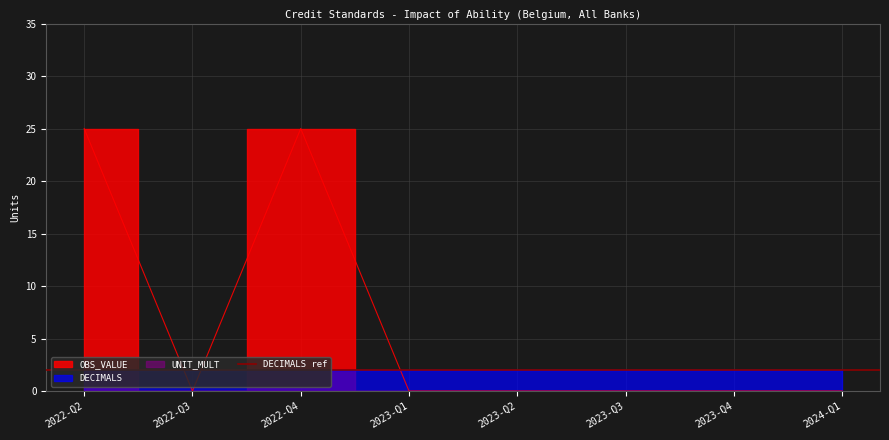

The OBS_VALUE series shows -17 at 2024-Q1. True or false?

False